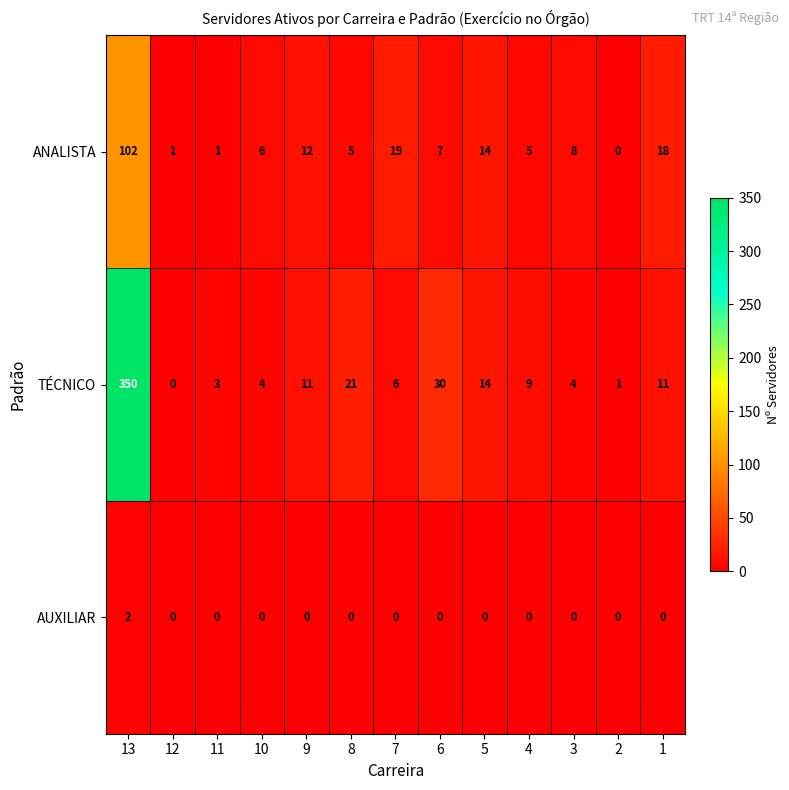

Which series has the widest spread of values?

TÉCNICO